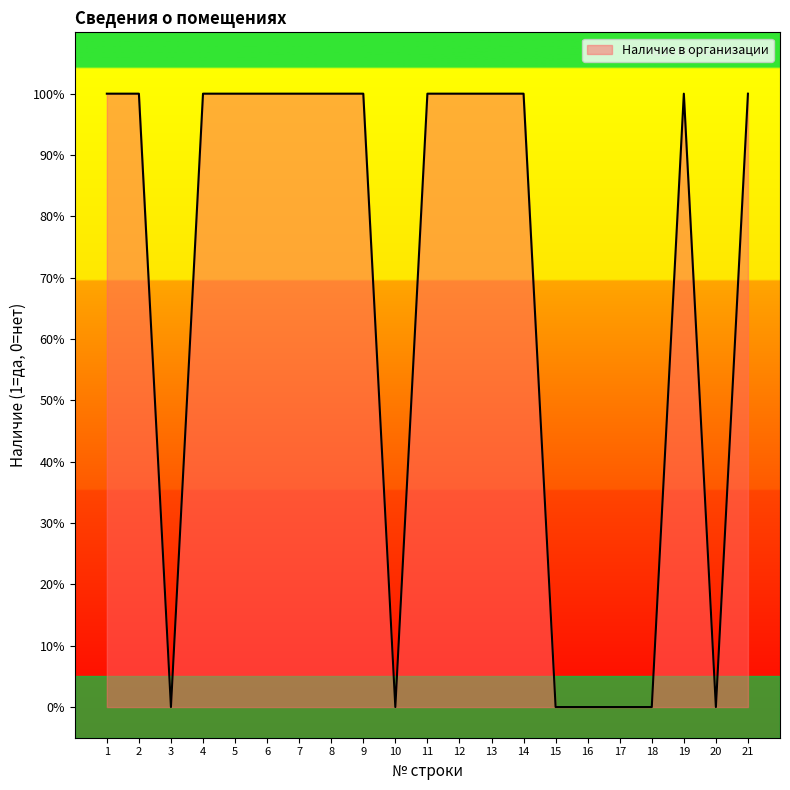

Does the chart have visible grid lines?

No